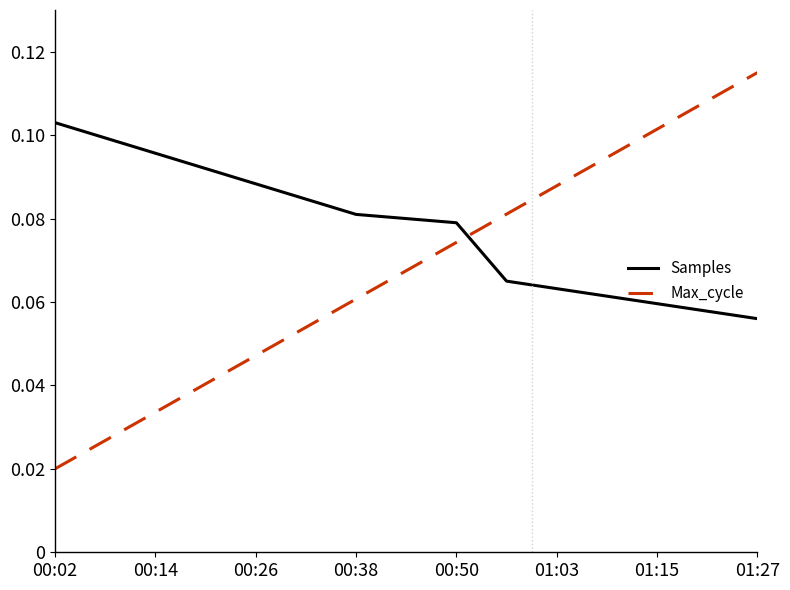

Rank the series by their maximum value, from lowest to highest.

Samples, Max_cycle